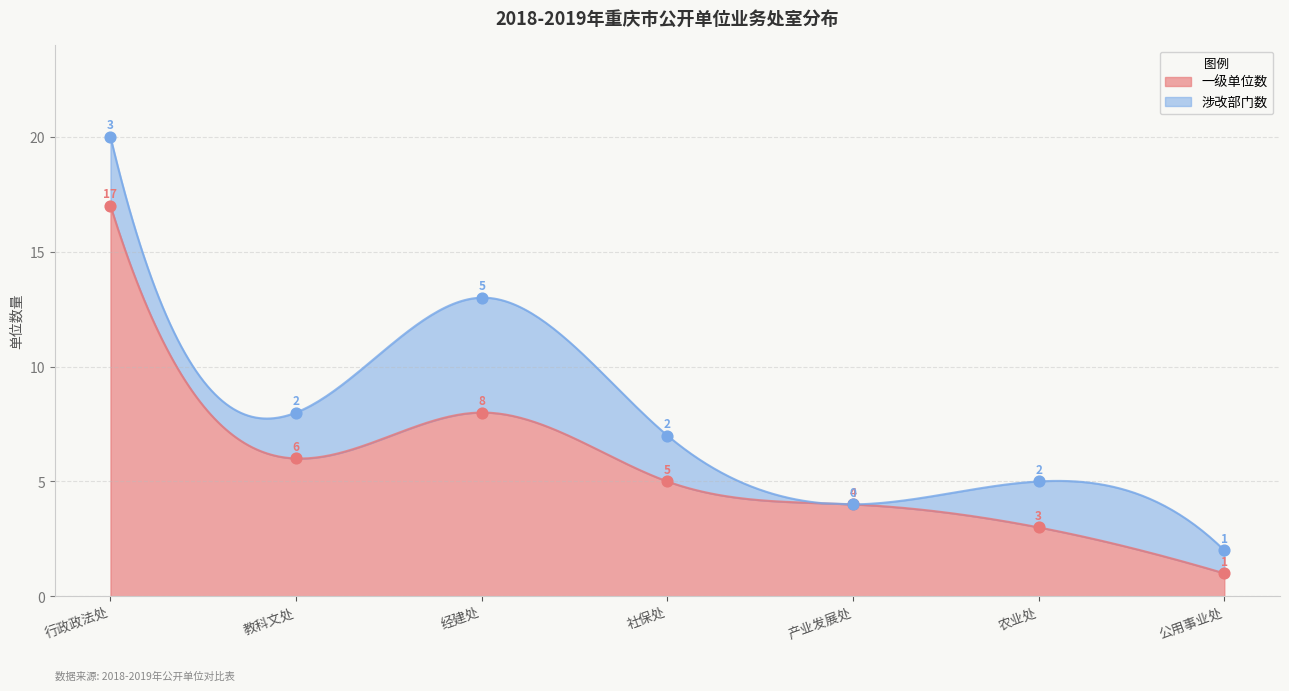

What is the change in value from 产业发展处 to 农业处?

-1